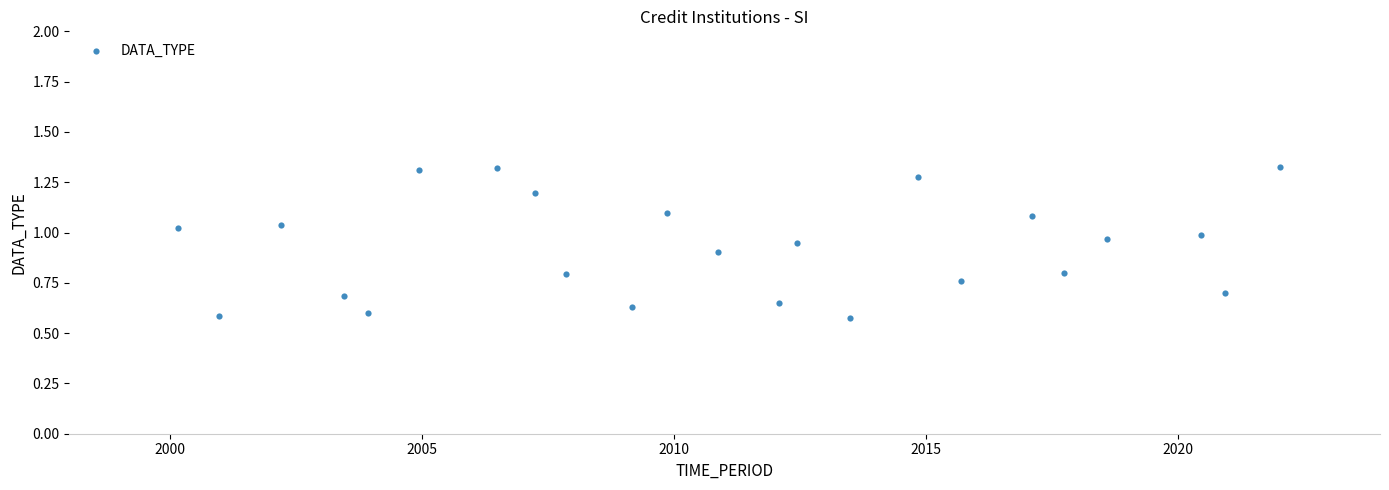

What is the range of X values (max minus min)?

21.9